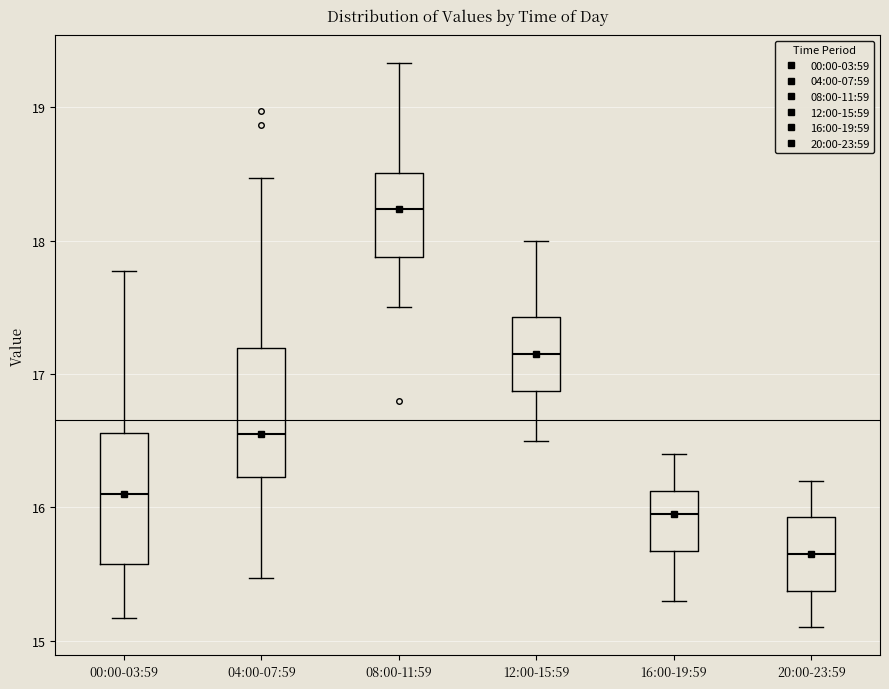

Reading left to right, transcribe this box plot: for each box, give where its median line is, the range the box spans, and where its two whiskers end, as read against the y-axis. The values are not printed on the chart, so give them approximately, as read against the axis.

00:00-03:59: median 16.1, box 15.6 to 16.6, whiskers 15.2 to 17.8
04:00-07:59: median 16.6, box 16.2 to 17.2, whiskers 15.5 to 18.5
08:00-11:59: median 18.2, box 17.9 to 18.5, whiskers 17.5 to 19.3
12:00-15:59: median 17.2, box 16.9 to 17.4, whiskers 16.5 to 18.0
16:00-19:59: median 16.0, box 15.7 to 16.1, whiskers 15.3 to 16.4
20:00-23:59: median 15.7, box 15.4 to 15.9, whiskers 15.1 to 16.2